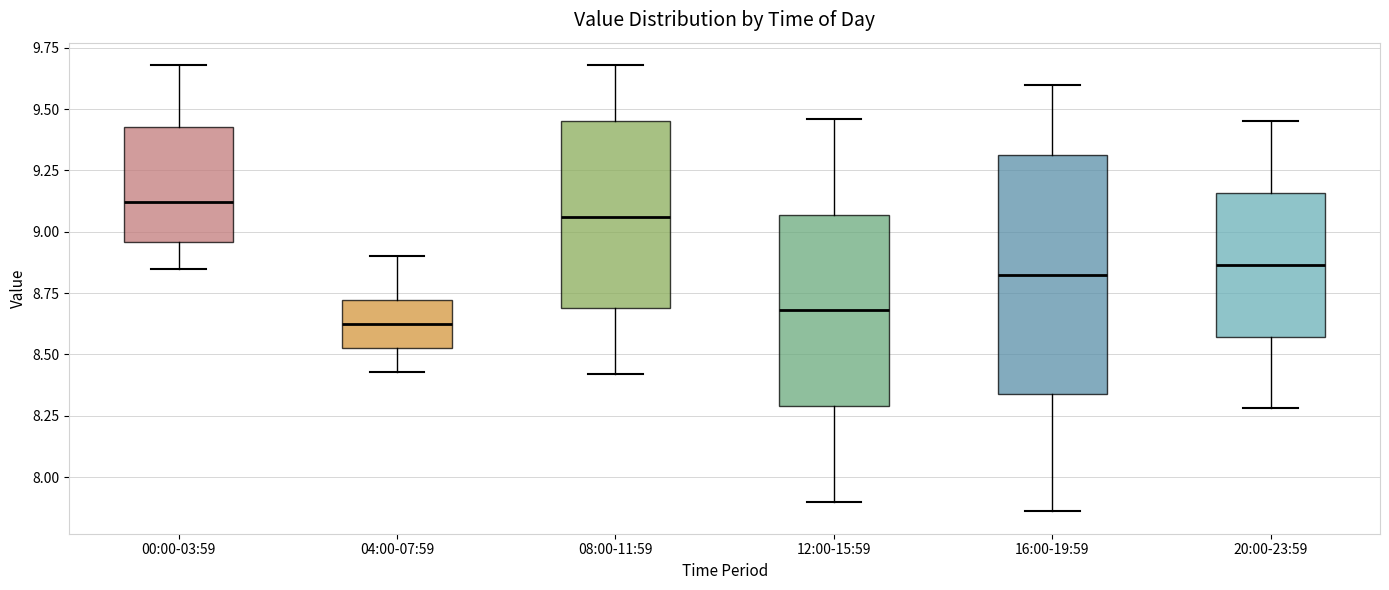

Reading left to right, read every box against the y-axis: the position of its median line, the range the box covers, and the ends of its whiskers. The values are not printed on the chart, so give them approximately, as read against the axis.

00:00-03:59: median 9.10, box 8.95 to 9.45, whiskers 8.85 to 9.70
04:00-07:59: median 8.65, box 8.55 to 8.70, whiskers 8.45 to 8.90
08:00-11:59: median 9.05, box 8.70 to 9.45, whiskers 8.40 to 9.70
12:00-15:59: median 8.70, box 8.30 to 9.05, whiskers 7.90 to 9.45
16:00-19:59: median 8.85, box 8.35 to 9.30, whiskers 7.85 to 9.60
20:00-23:59: median 8.85, box 8.55 to 9.15, whiskers 8.30 to 9.45